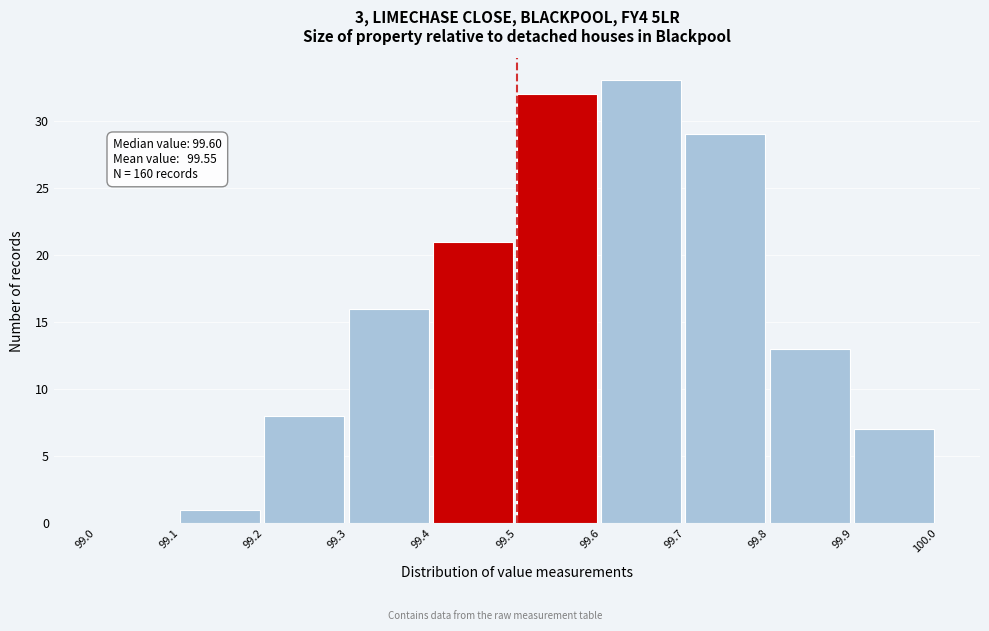

Over which range of the x-axis is the bar tallest?

99.6 to 99.7